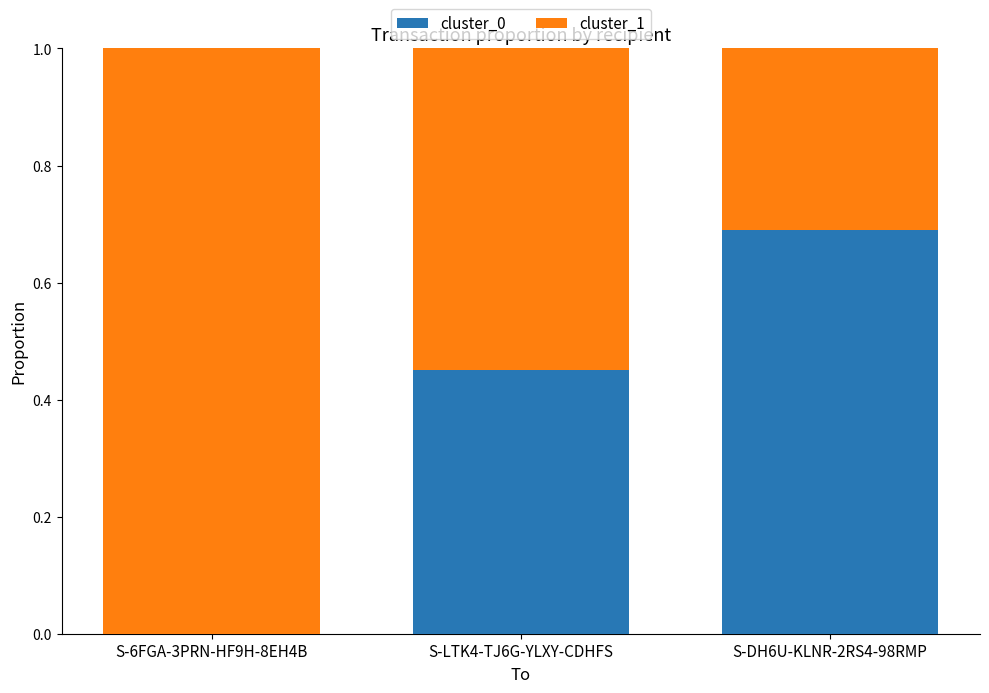

Are the bars grouped side by side (vs. stacked)?

No